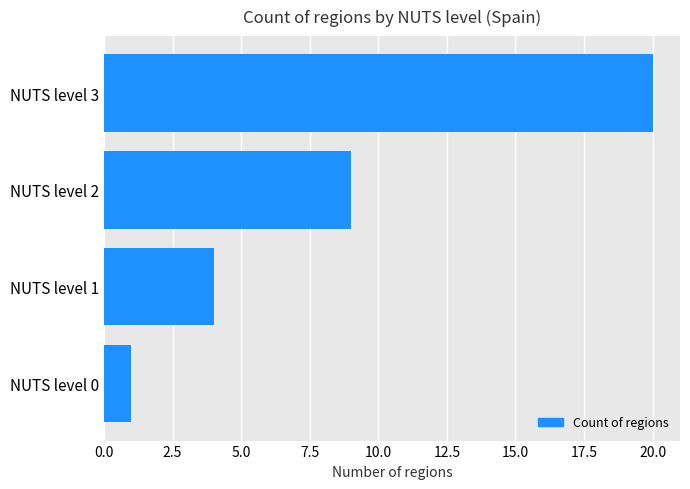

How many values are between 4 and 20?

3